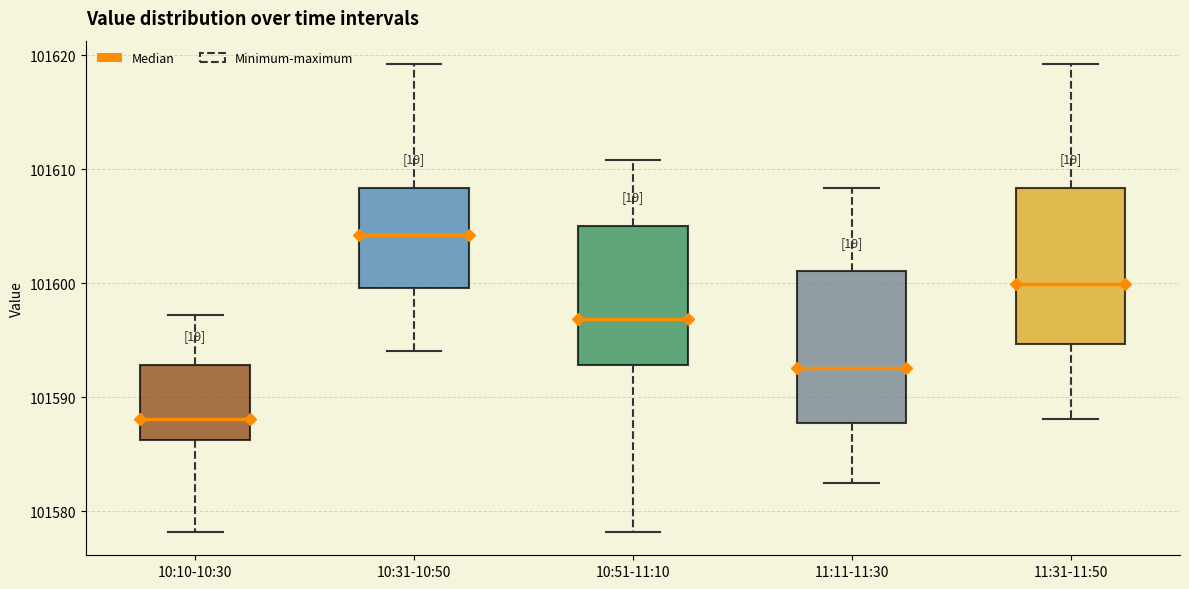

Reading left to right, read every box against the y-axis: the position of its median line, the range the box covers, and the ends of its whiskers. The values are not printed on the chart, so give them approximately, as read against the axis.

10:10-10:30: median 101588, box 101586 to 101593, whiskers 101578 to 101597
10:31-10:50: median 101604, box 101600 to 101608, whiskers 101594 to 101619
10:51-11:10: median 101597, box 101593 to 101605, whiskers 101578 to 101611
11:11-11:30: median 101593, box 101588 to 101601, whiskers 101583 to 101608
11:31-11:50: median 101600, box 101595 to 101608, whiskers 101588 to 101619